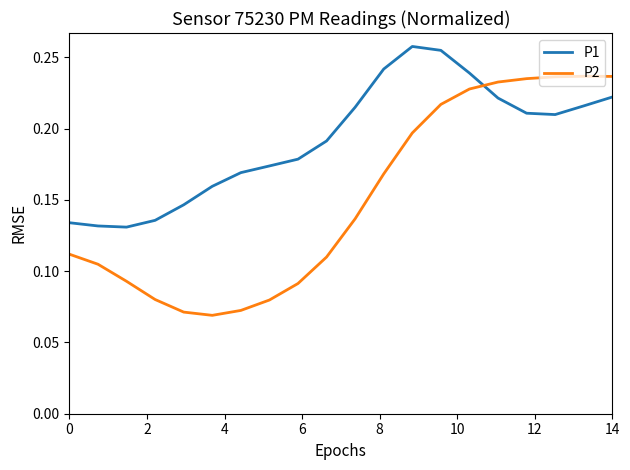

Which series has the largest total across all categories?

P1